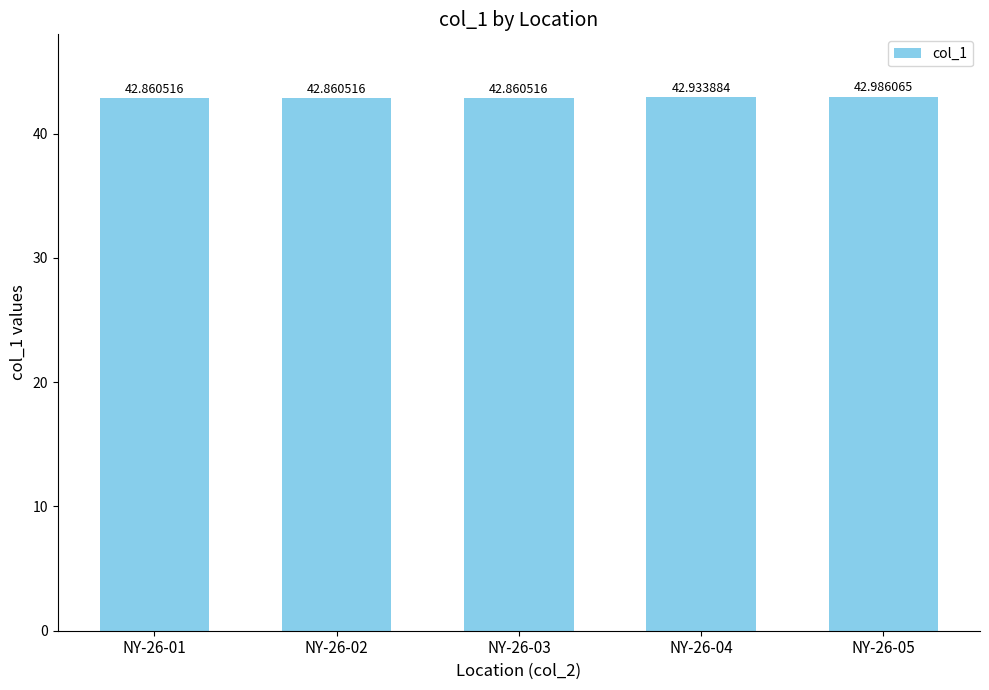

Reading right to left, transcribe all the data shown in this chart.

43.0	42.9	42.9	42.9	42.9